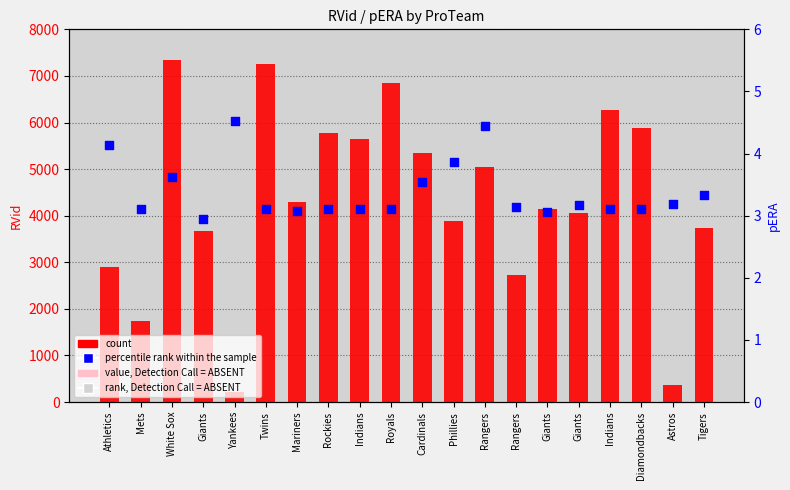

What are all the series names shown in the legend?

count, percentile rank within the sample